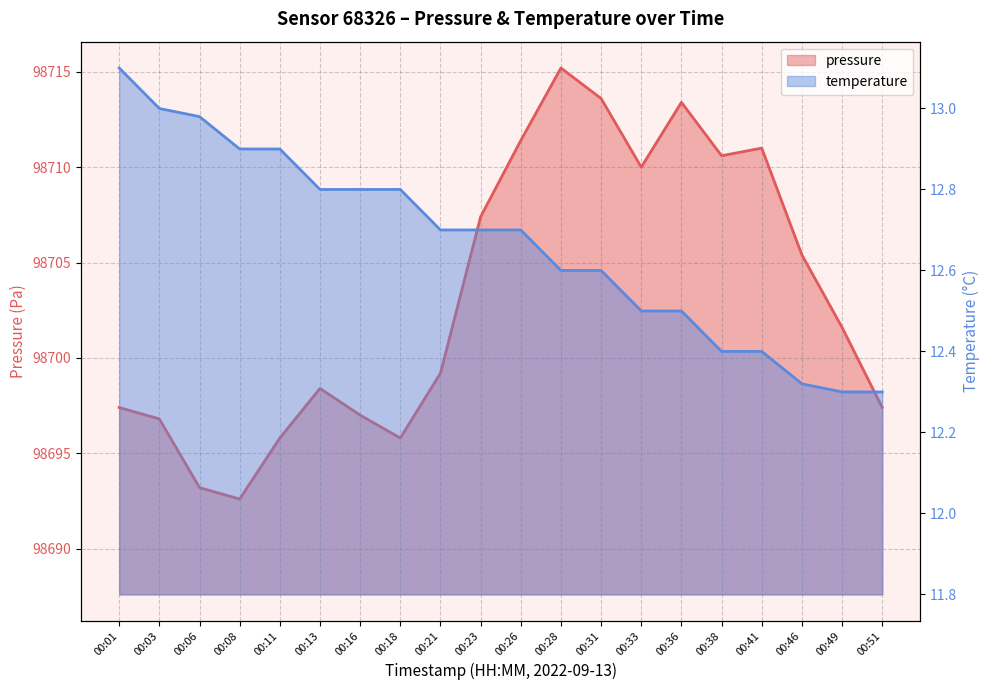

True or false: pressure has more than 1 interior local peaks.

True